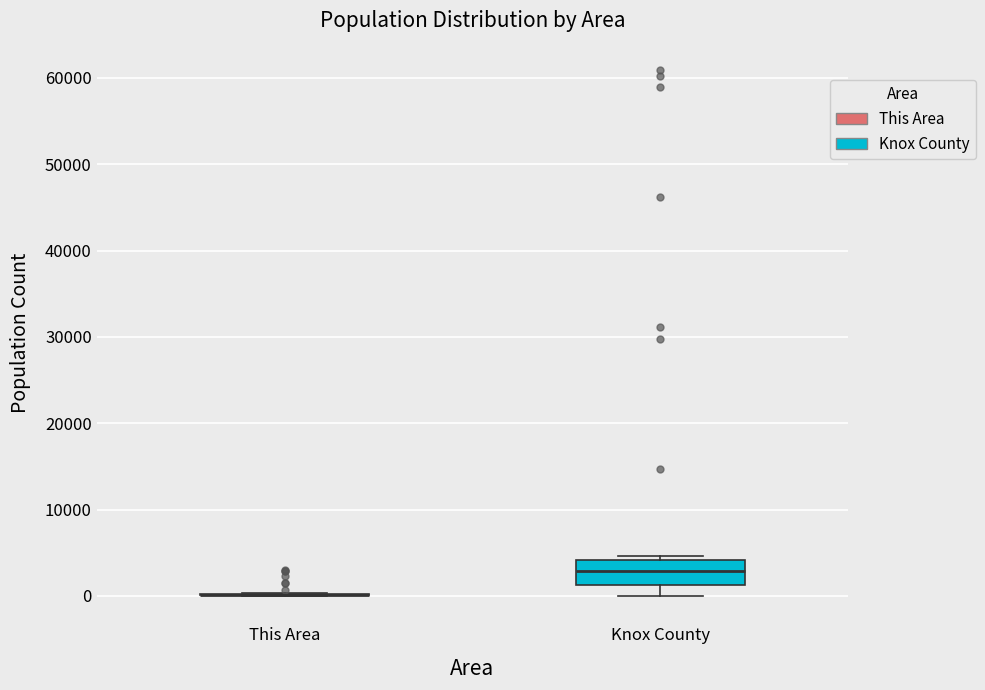

Reading left to right, transcribe this box plot: for each box, give where its median line is, the range the box spans, and where its two whiskers end, as read against the y-axis. The values are not printed on the chart, so give them approximately, as read against the axis.

This Area: box collapsed to a line at 0, whiskers 0 to 0
Knox County: median 3000, box 1000 to 4000, whiskers 0 to 5000